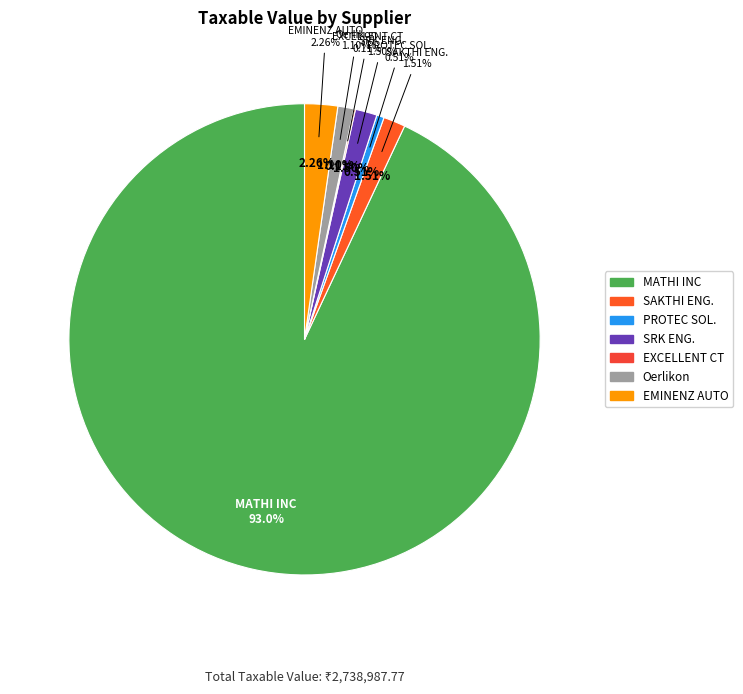

Approximately how many times larger is the value at EXCELLENT CUTTING TOOLS compared to SRK ENGINEERS?

0.1